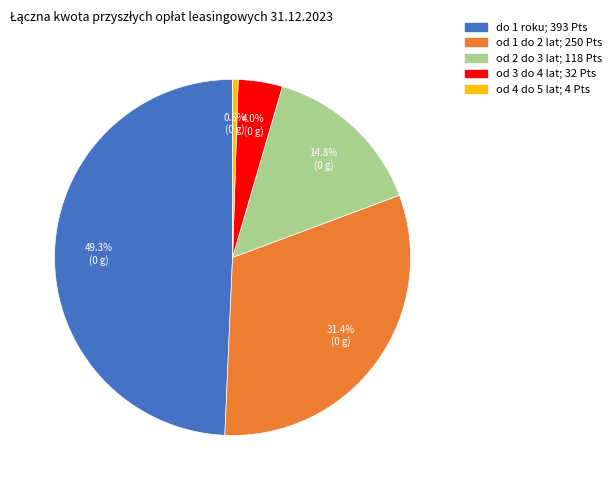

What is the ratio of the value at od 3 do 4 lat to the value at do 1 roku?

0.1